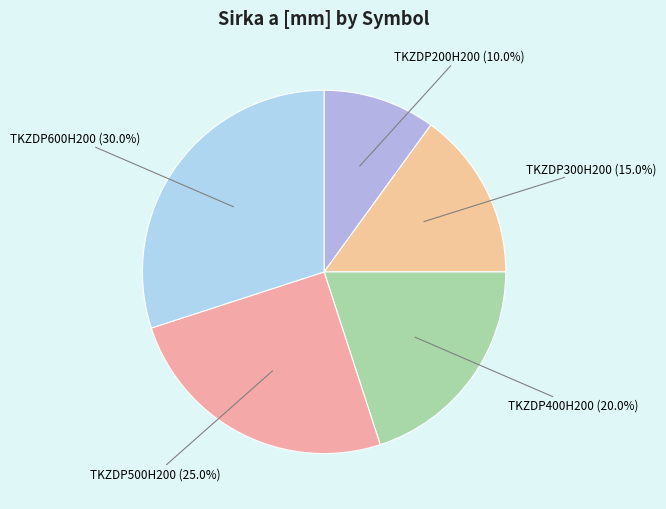

Which slice is the smallest?

TKZDP200H200